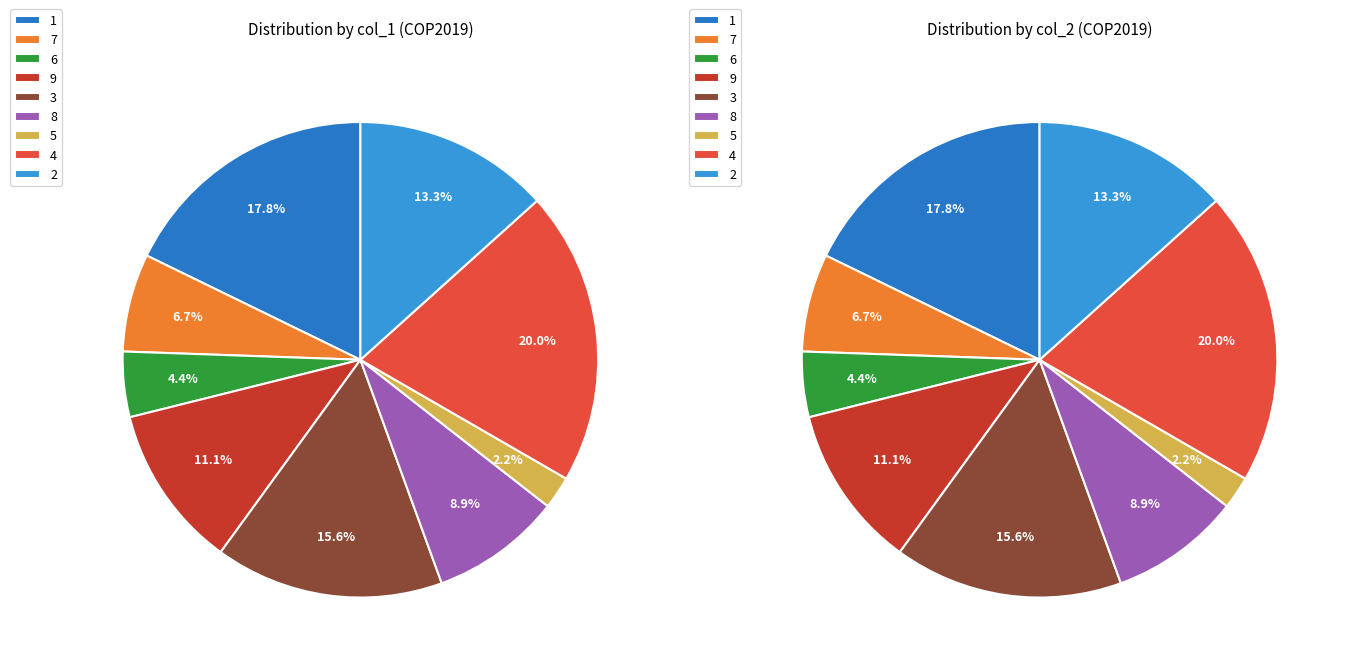

What percentage is the 4 slice, to the nearest percent?

20%